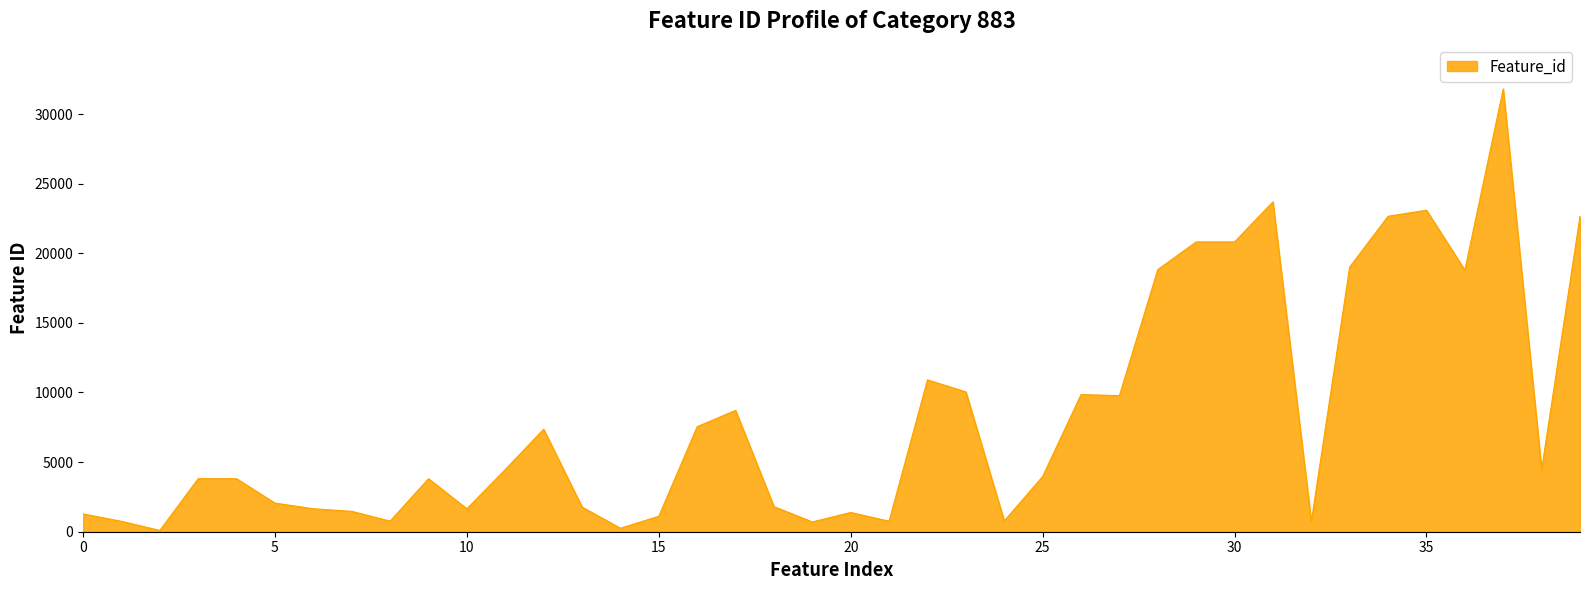

What is the difference between the maximum and minimum values?

31708